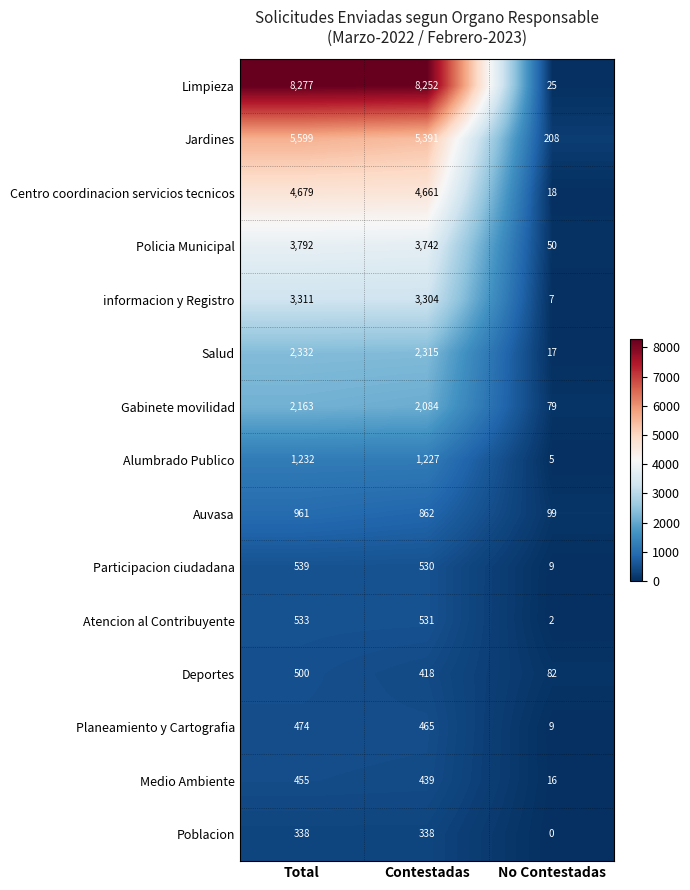

Count the Auvasa values in the range 99 to 961.

3